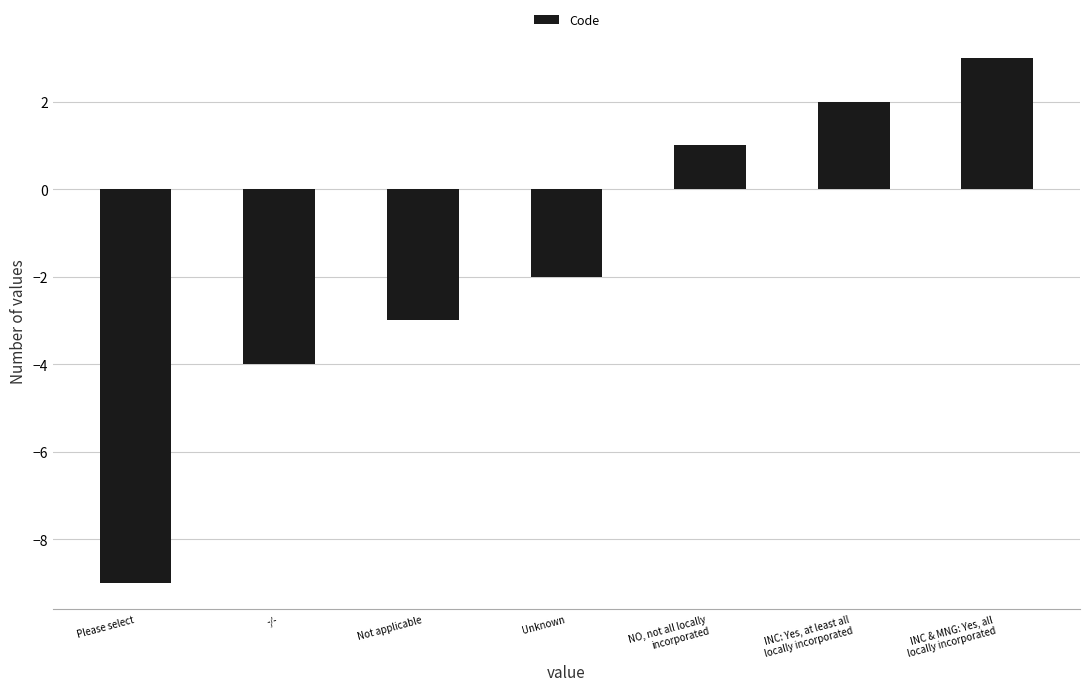

Read the value at Not applicable.

-3